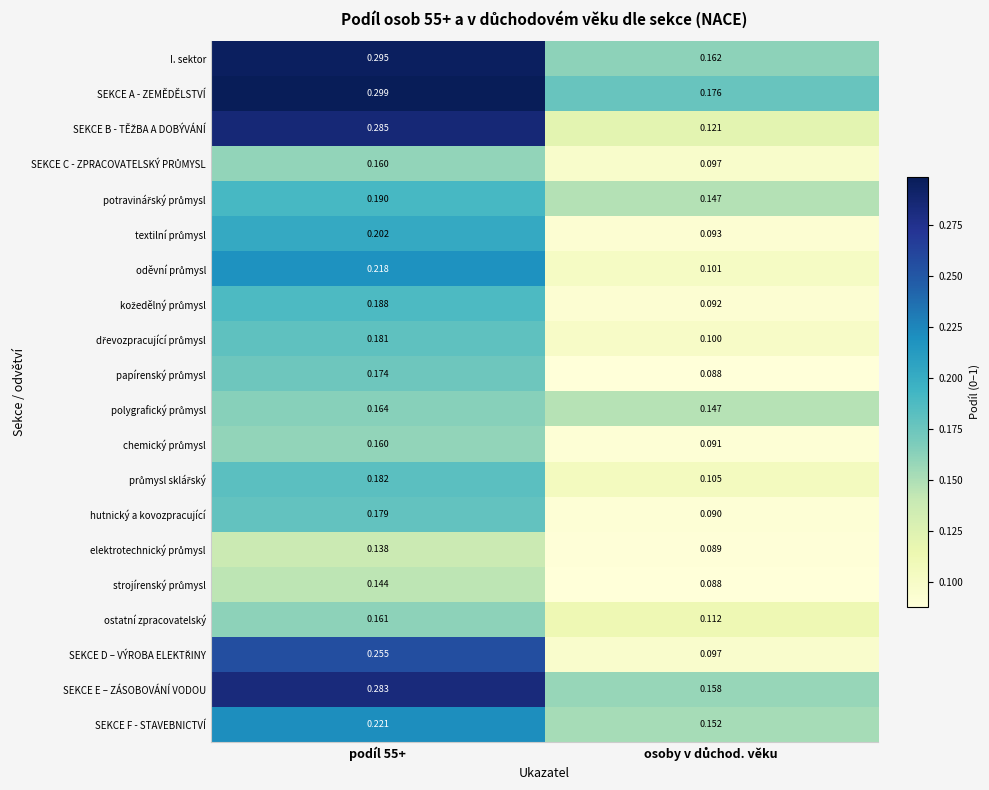

Which series has the largest total across all categories?

SEKCE A - ZEMĚDĚLSTVÍ